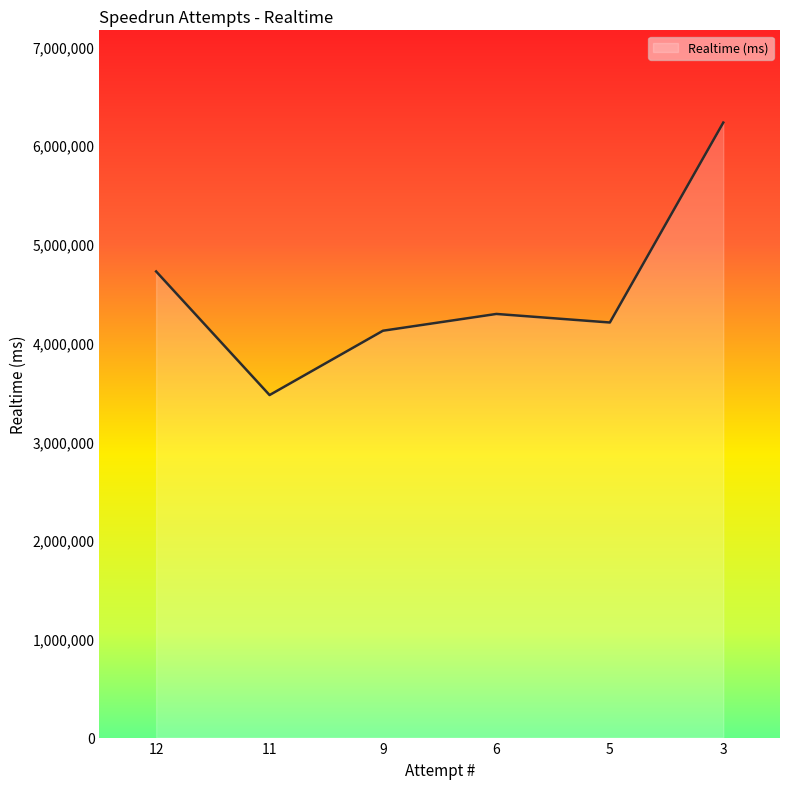

Which has a higher value, 6 or 9?

6